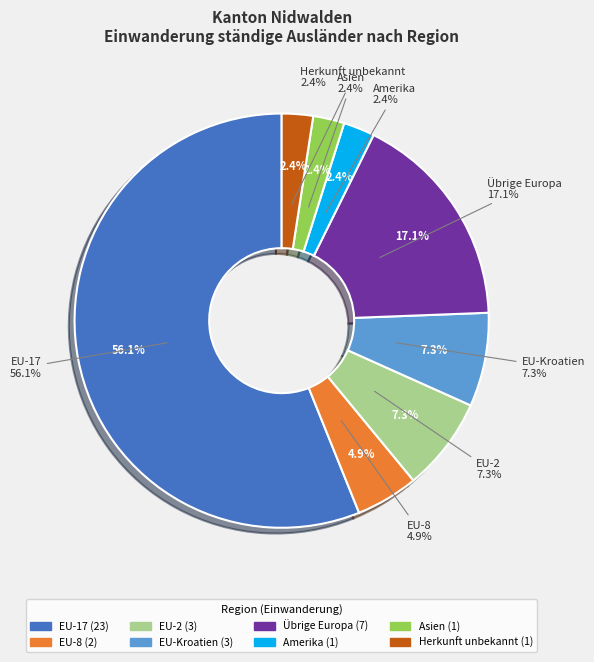

What is the ratio of the value at EU-Kroatien to the value at Herkunft unbekannt?

3.0